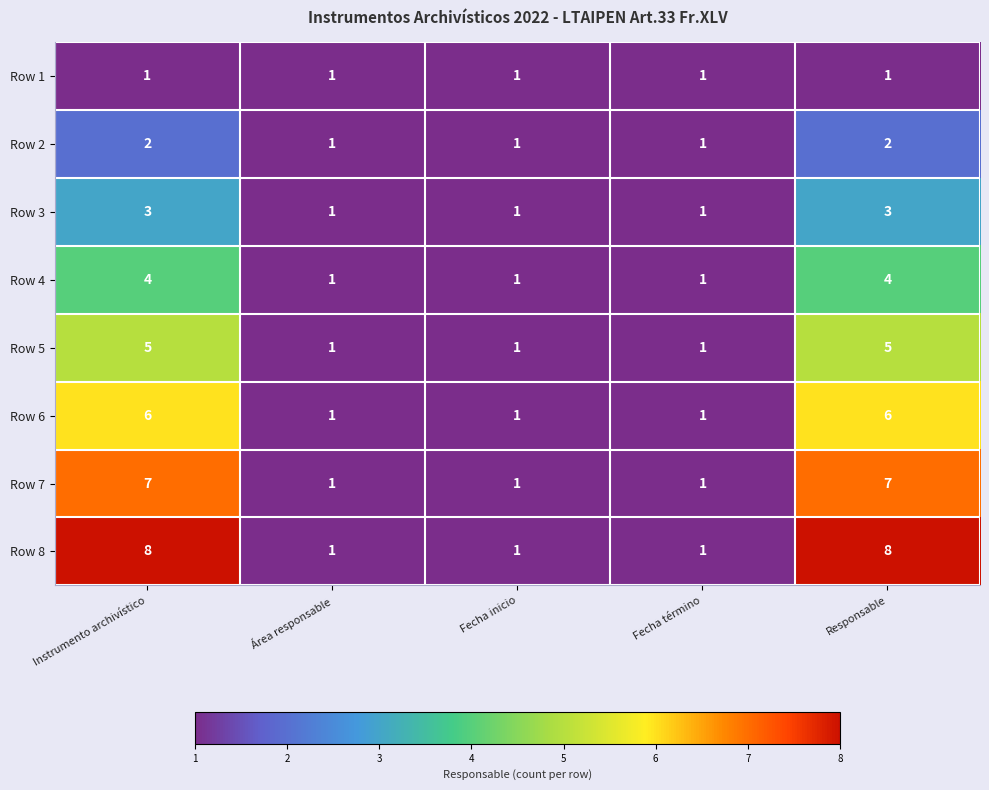

Count the Row 4 values in the range 1 to 4.

5